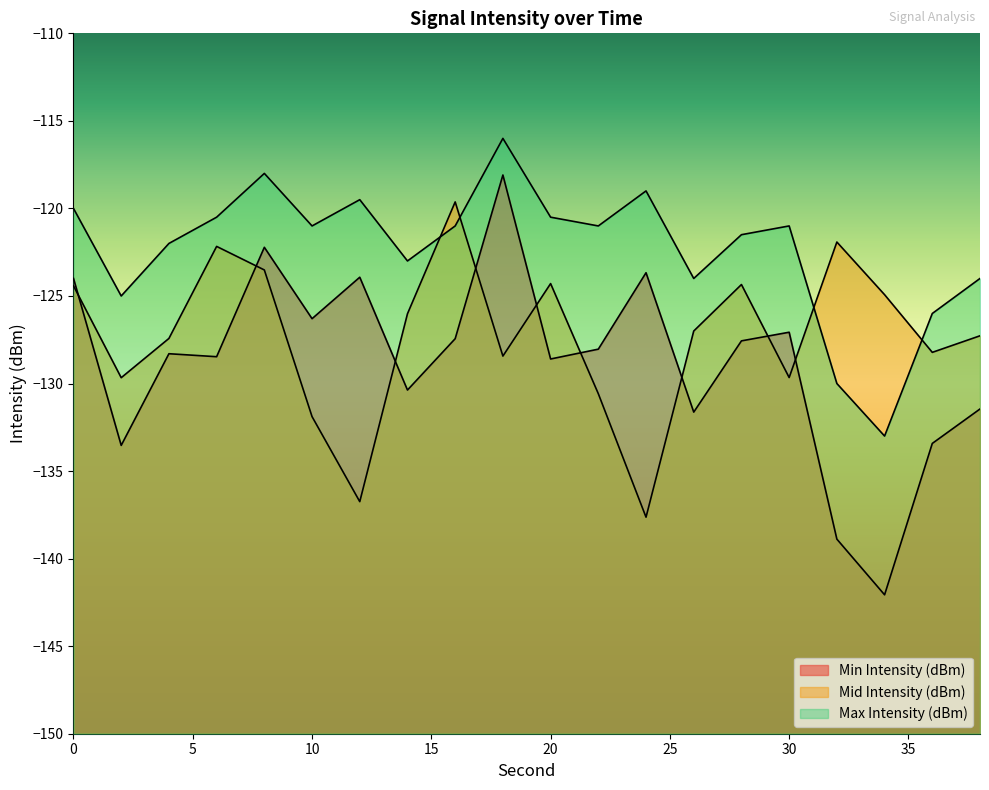

Rank the categories by Mid Intensity (dBm) value from lowest to highest.

24, 12, 10, 22, 2, 30, 18, 36, 4, 38, 26, 14, 34, 0, 28, 20, 8, 6, 32, 16